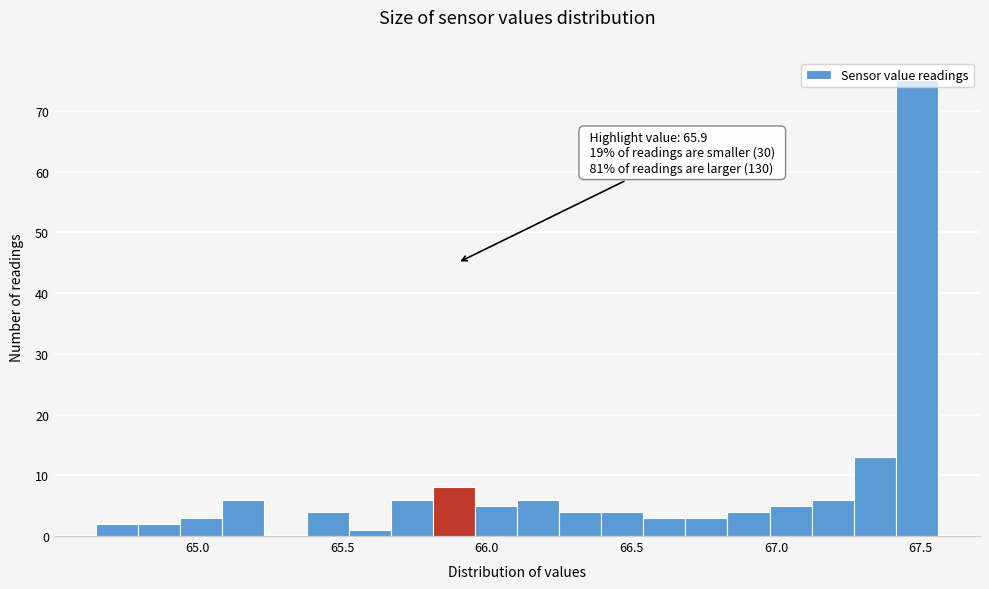

Around what value on the x-axis is the tallest bar? Give the approximate position of its centre, as read against the axis.

67.50